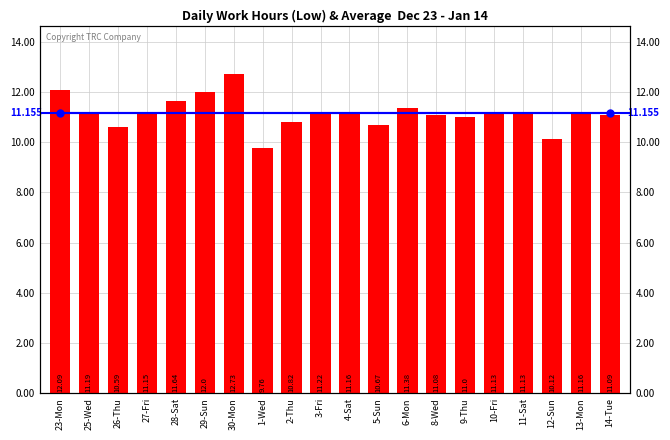

List the labels in order of value, largest first.

30-Mon, 23-Mon, 29-Sun, 28-Sat, 6-Mon, 3-Fri, 25-Wed, 4-Sat, 13-Mon, 27-Fri, 10-Fri, 11-Sat, 14-Tue, 8-Wed, 9-Thu, 2-Thu, 5-Sun, 26-Thu, 12-Sun, 1-Wed